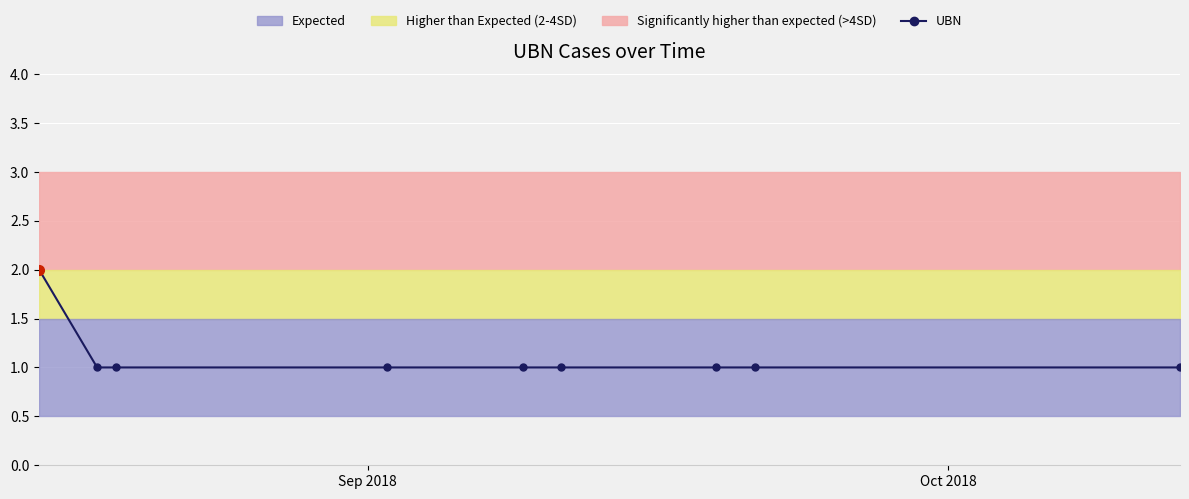

What is the value of the UBN point at the 9th from the left?

1